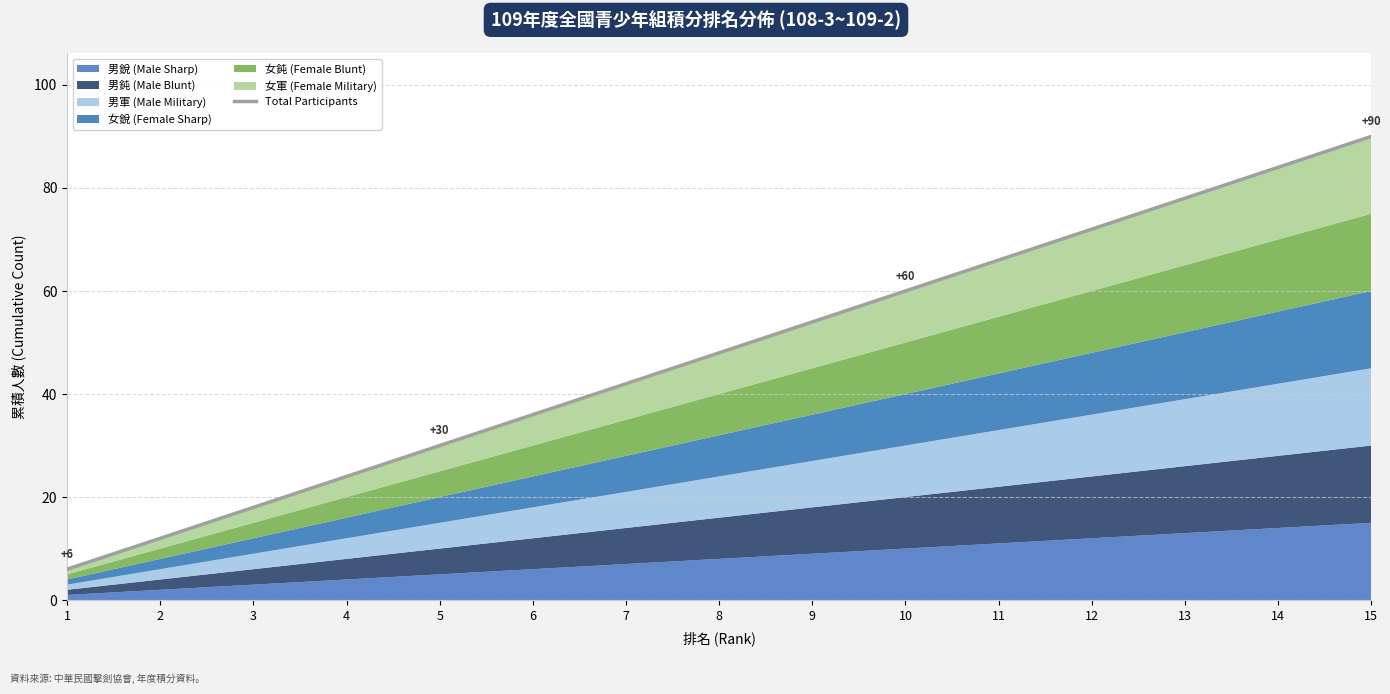

Rank the categories by value from lowest to highest.

1, 2, 3, 4, 5, 6, 7, 8, 9, 10, 11, 12, 13, 14, 15